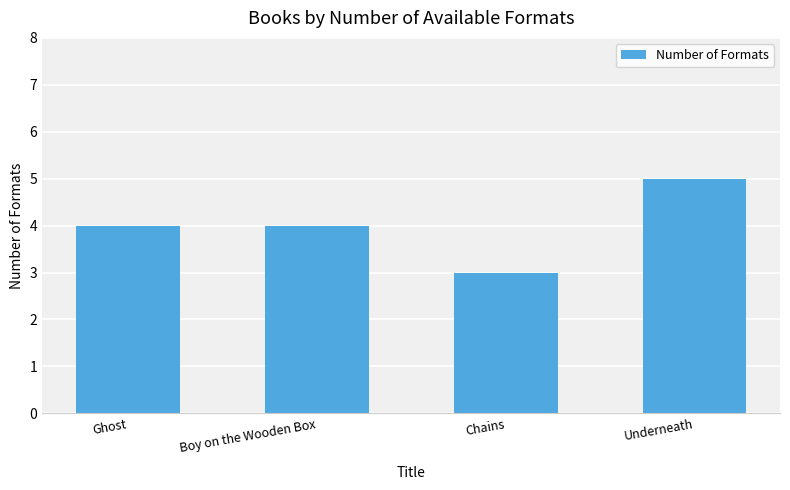

True or false: the data shows 7 at Underneath.

False